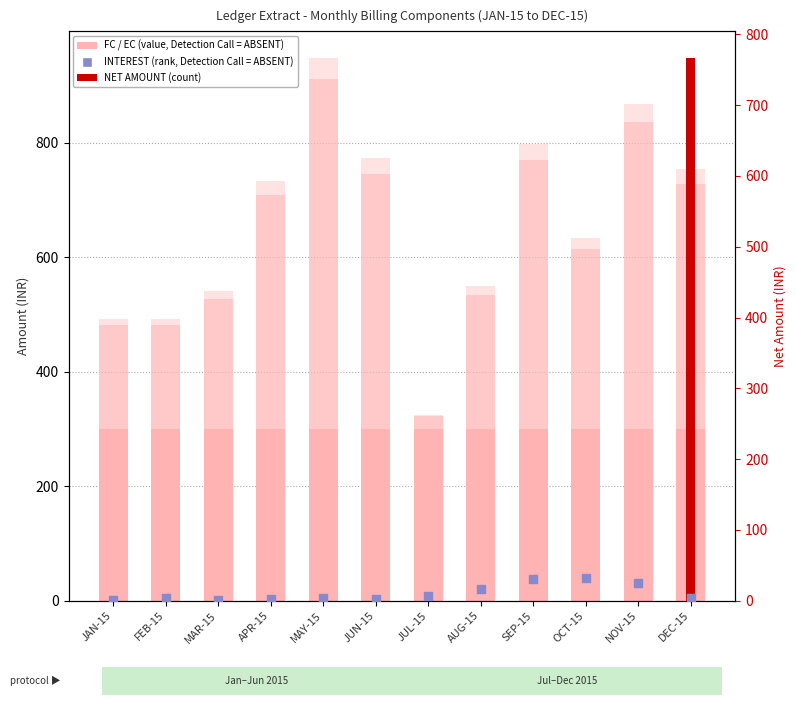

What is the total value across all series at OCT-15?

666.6